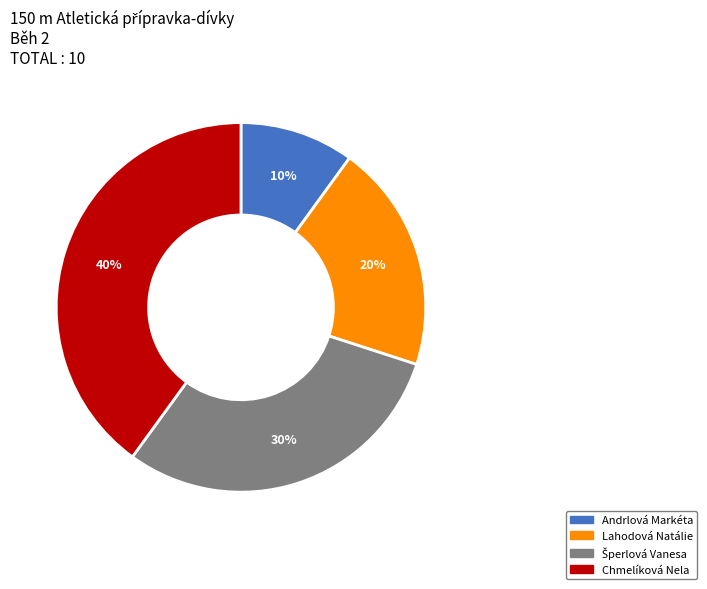

Is there a majority slice in this chart?

No